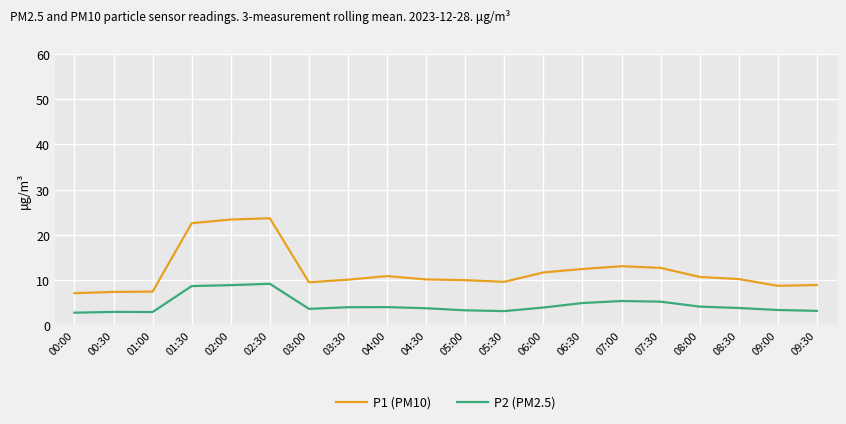

True or false: P1 (PM10) and P2 (PM2.5) cross at least once.

False